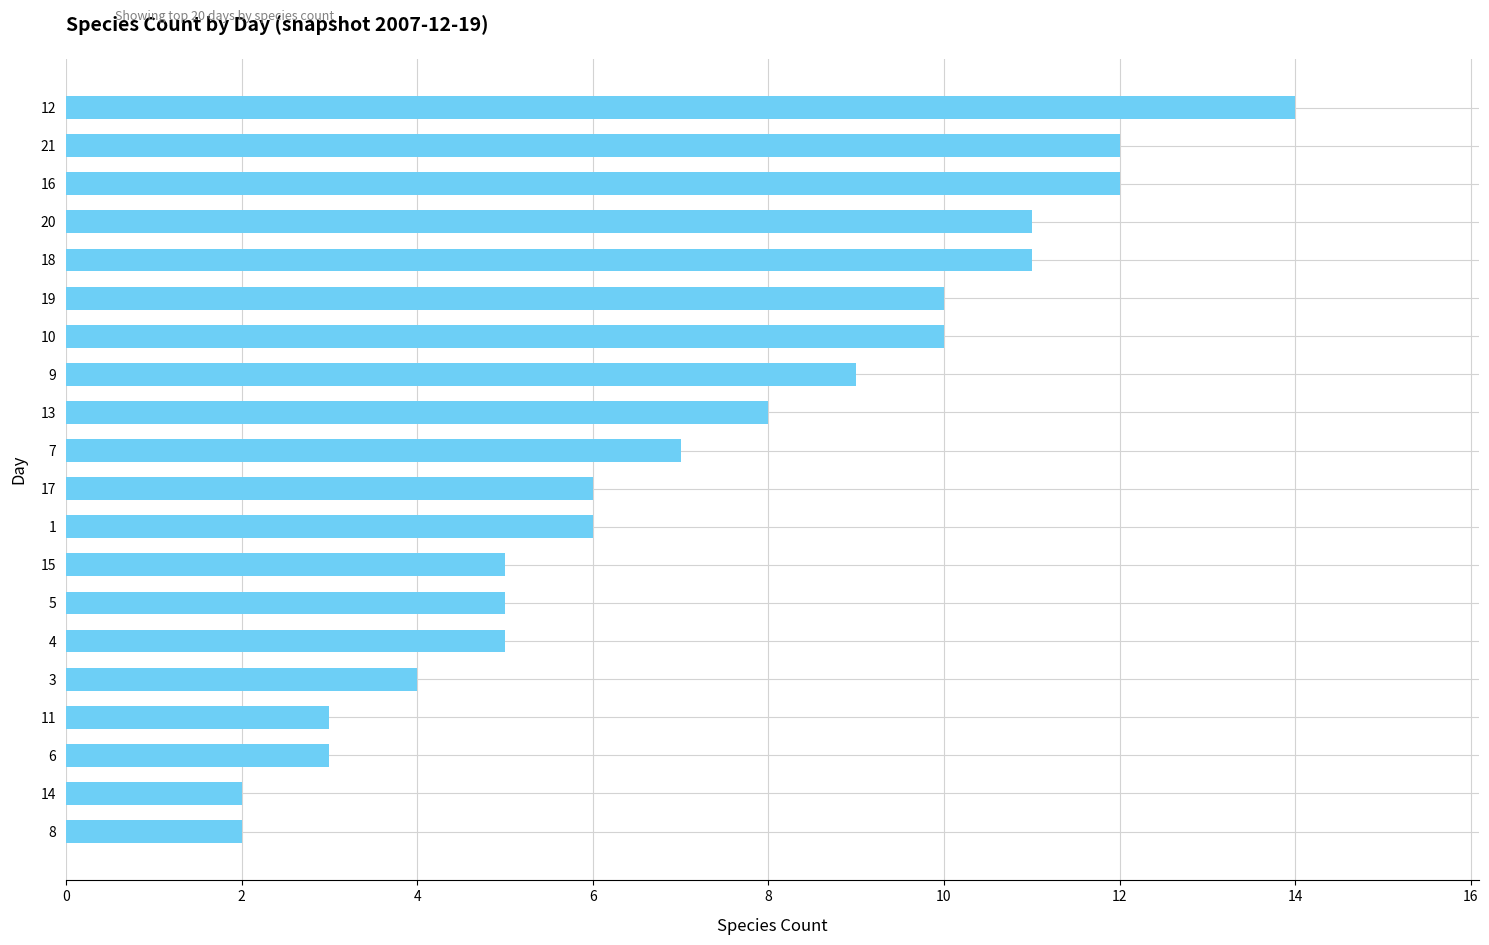

What is the change in value from 1 to 12?

+8